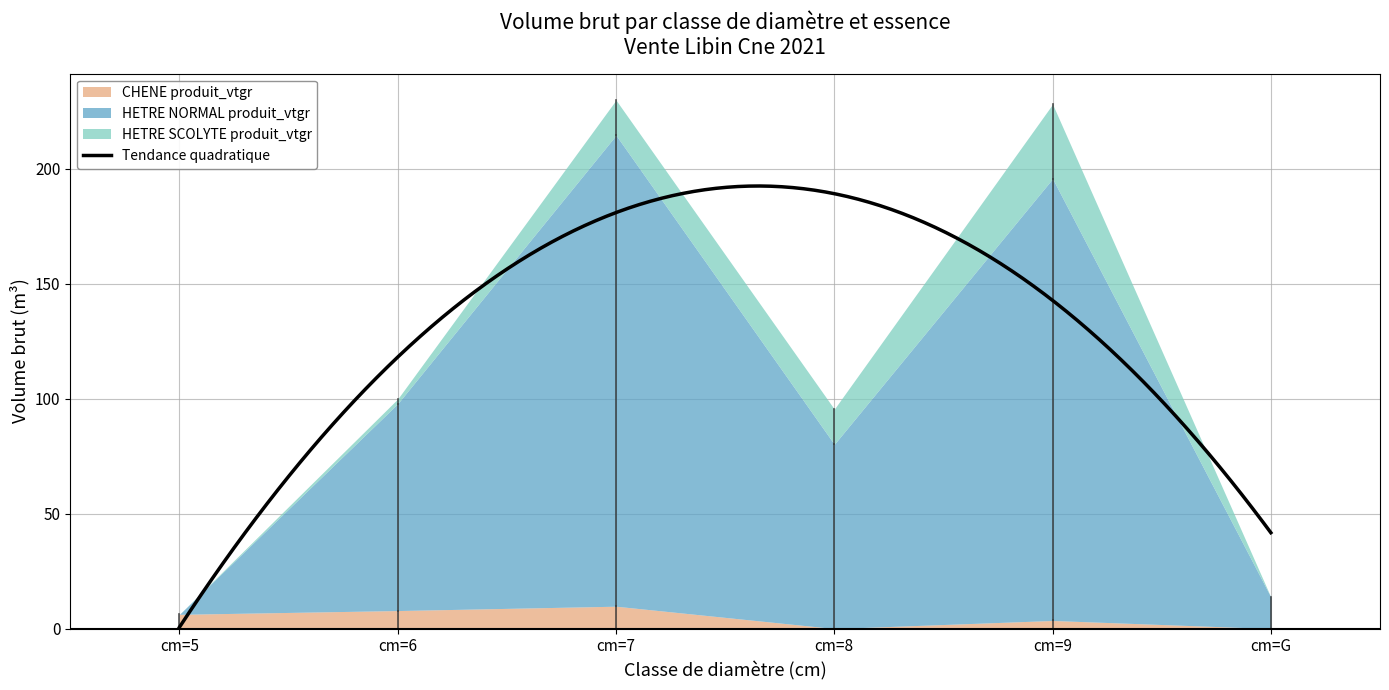

What is the difference between the maximum and minimum values in the HETRE NORMAL produit_vtgr series?

204.9